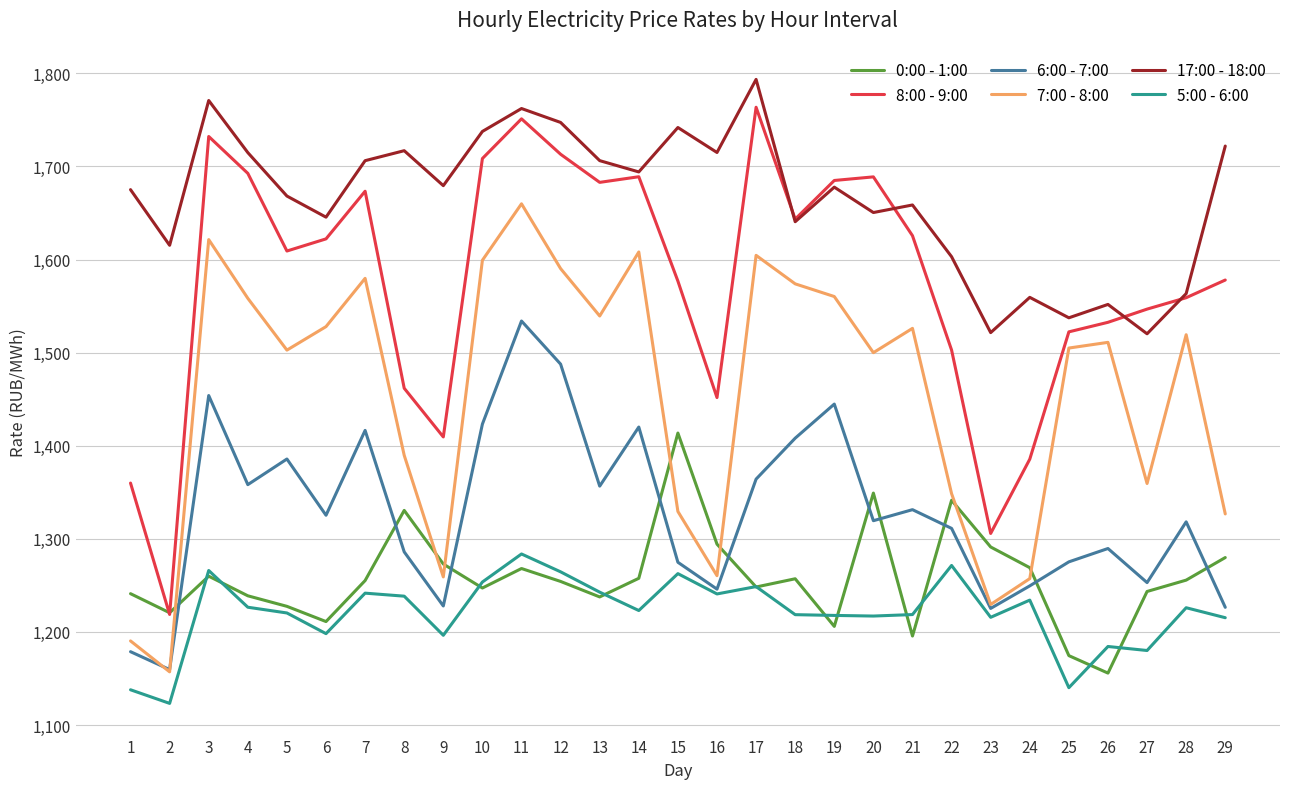

What is the total value across all series at 22?

8378.4